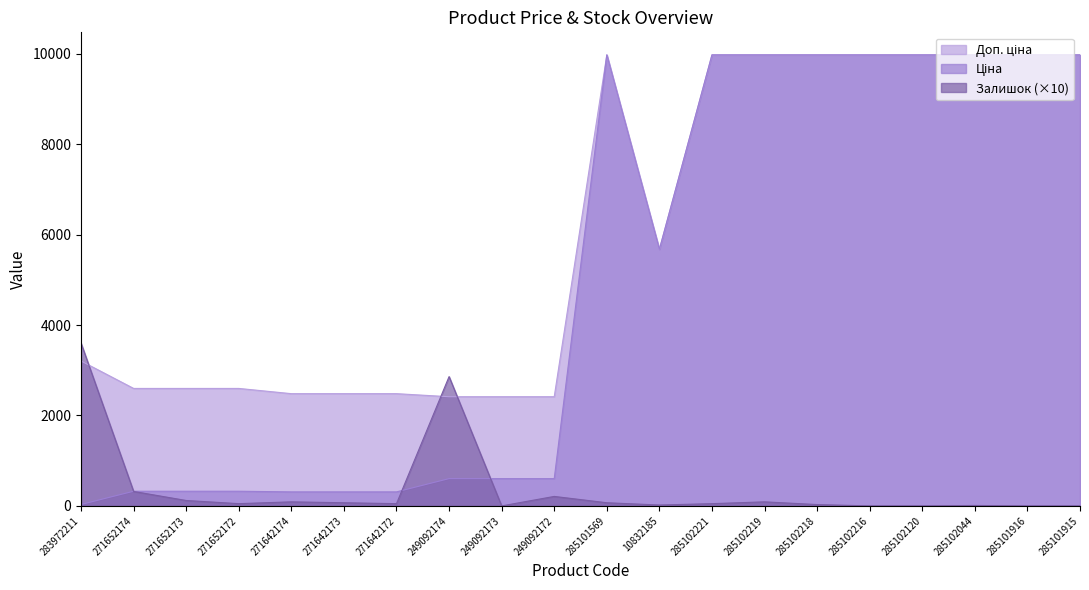

Reading left to right, what are all the values shown in this chart?

Ціна: 283972211=32.0	271652174=324.8	271652173=324.8	271652172=324.8	271642174=310.3	271642173=310.3	271642172=310.3	249092174=603.7	249092173=603.7	249092172=603.7	285101569=9975.0	10832185=5673.8	285102221=9975.0	285102219=9975.0	285102218=9975.0	285102216=9975.0	285102120=9975.0	285102044=9975.0	285101916=9975.0	285101915=9975.0
Доп. ціна: 283972211=3205.0	271652174=2598.3	271652173=2598.3	271652172=2598.3	271642174=2482.4	271642173=2482.4	271642172=2482.4	249092174=2414.8	249092173=2414.8	249092172=2414.8	285101569=9975.0	10832185=5673.8	285102221=9975.0	285102219=9975.0	285102218=9975.0	285102216=9975.0	285102120=9975.0	285102044=9975.0	285101916=9975.0	285101915=9975.0
Залишок: 283972211=3600.0	271652174=320.0	271652173=120.0	271652172=50.0	271642174=90.0	271642173=70.0	271642172=50.0	249092174=2860.0	249092173=0.0	249092172=210.0	285101569=70.0	10832185=20.0	285102221=50.0	285102219=90.0	285102218=30.0	285102216=0.0	285102120=0.0	285102044=10.0	285101916=0.0	285101915=0.0